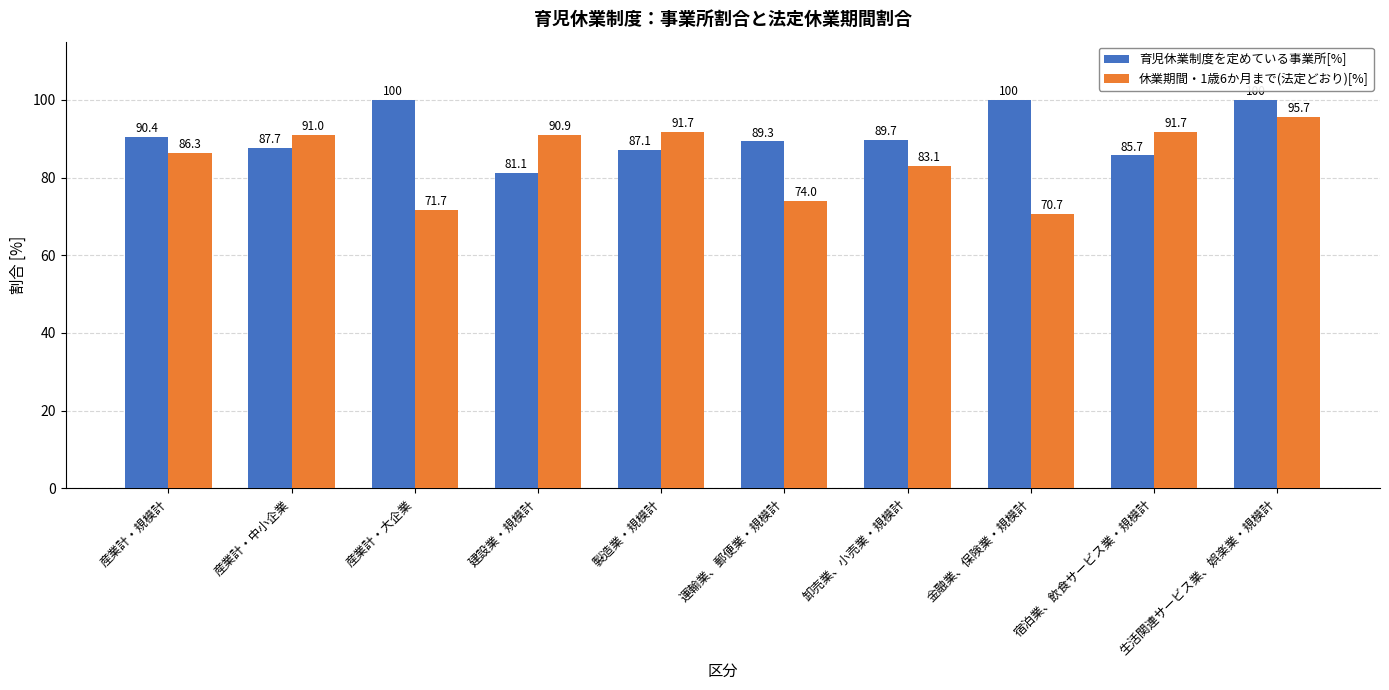

What is the total value across all series at 宿泊業、飲食サービス業・規模計?

177.4